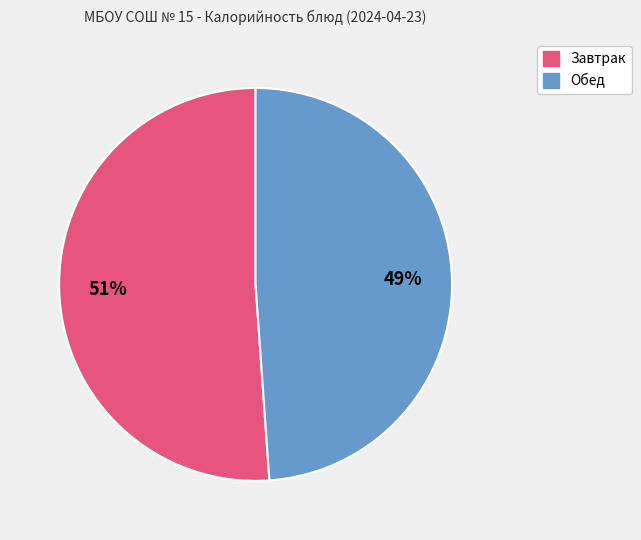

To the nearest percent, what is the difference between the largest and smallest slice percentages?

2%